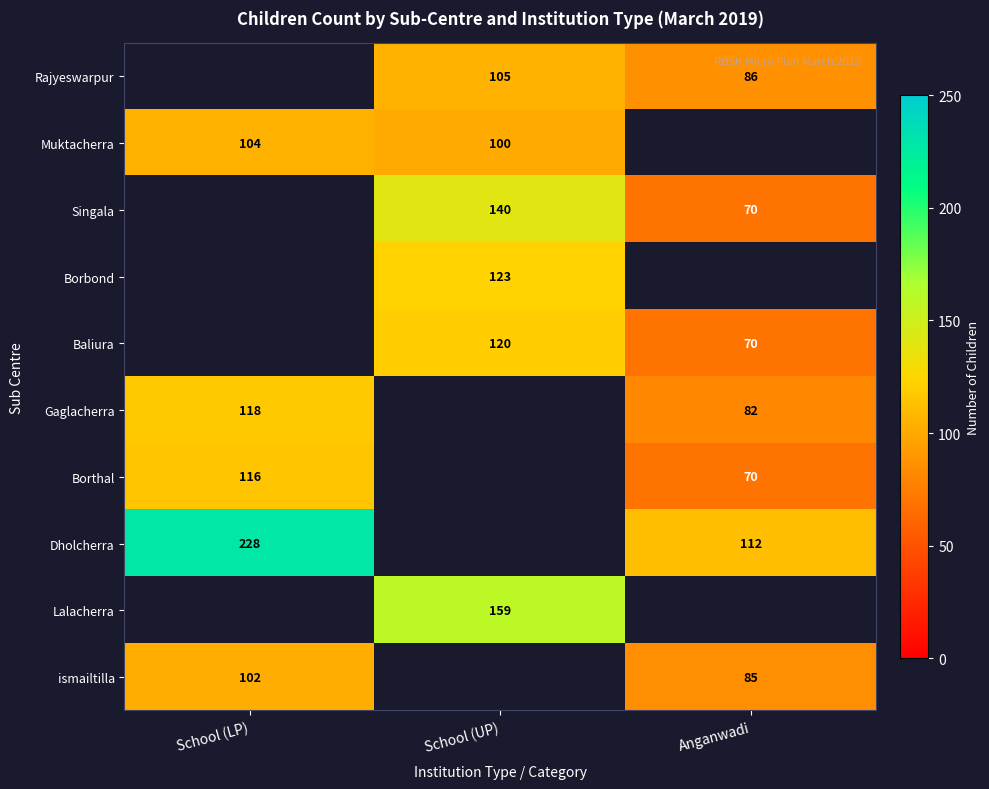

The Gaglacherra series shows 82 at Anganwadi. True or false?

True